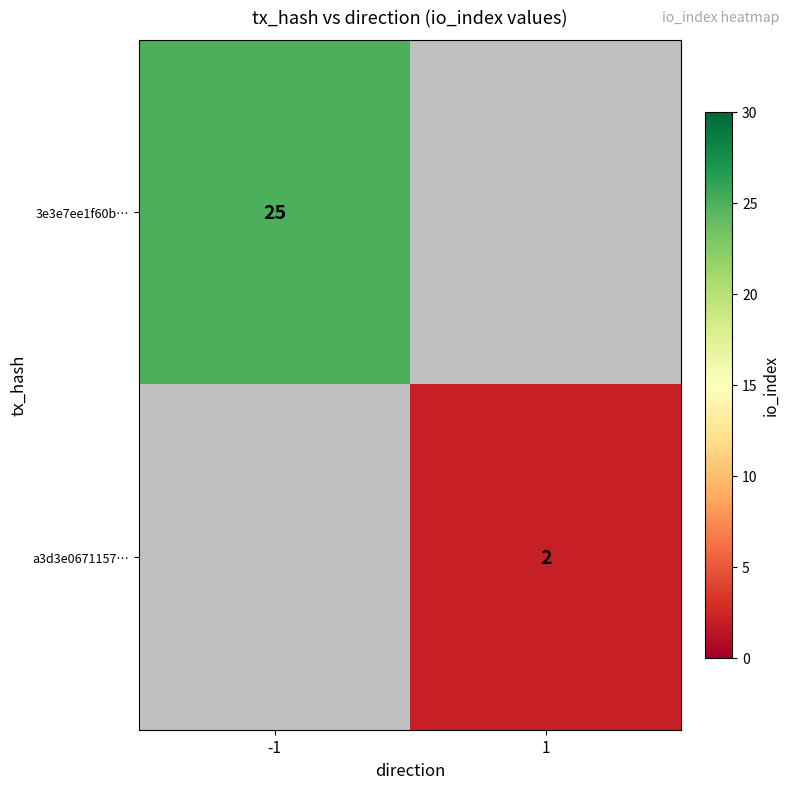

Is it true that a3d3e0671157… equals 1 at 1?

False